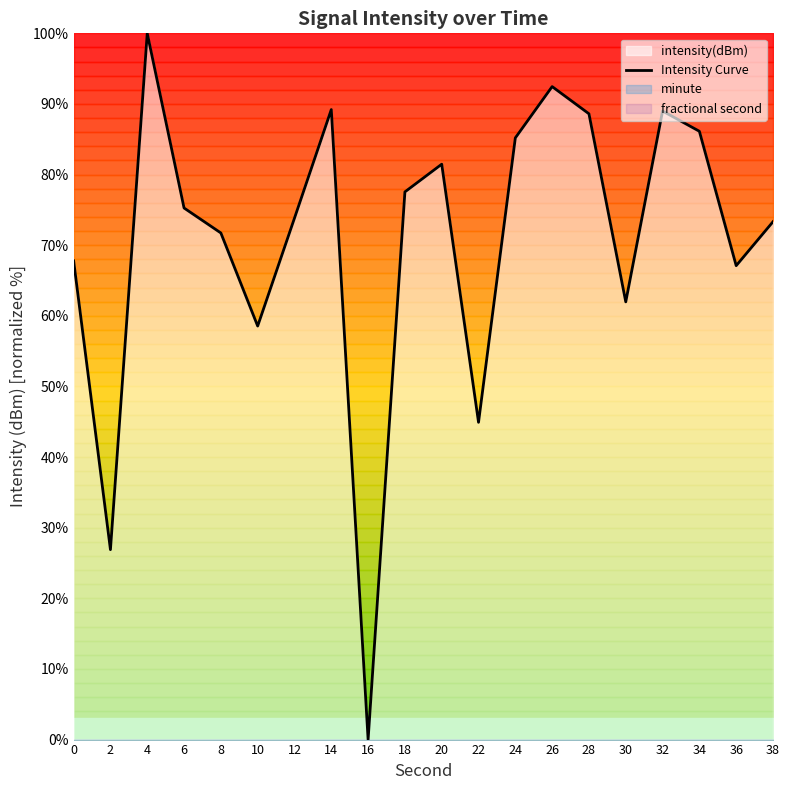

List the labels in order of value, largest first.

4, 26, 14, 32, 28, 34, 24, 20, 18, 6, 12, 38, 8, 0, 36, 30, 10, 22, 2, 16